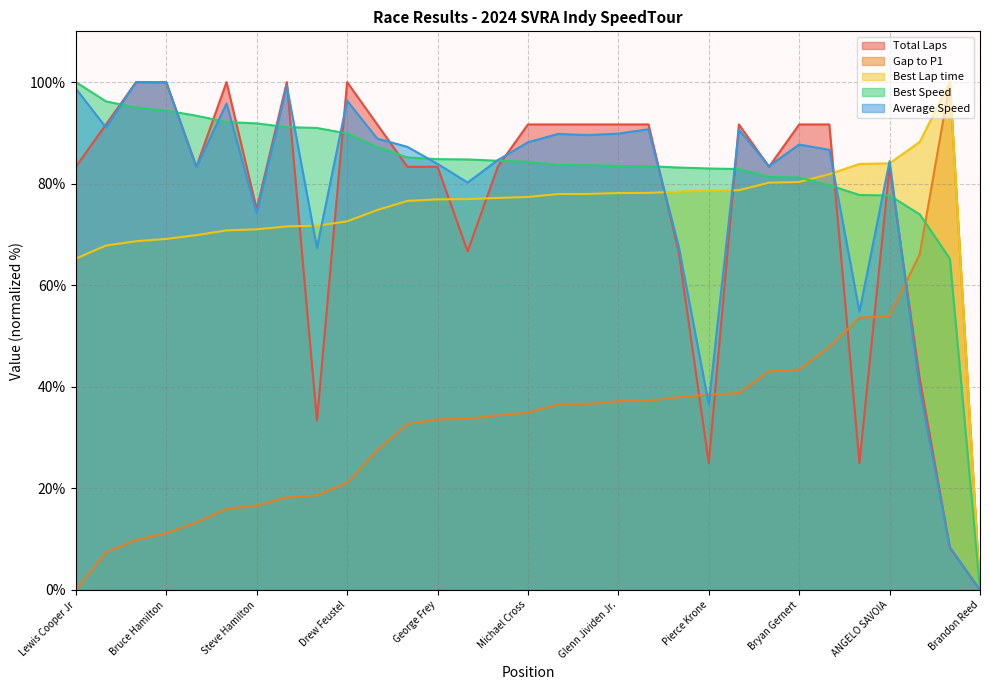

True or false: Best Lap time has more than 0 interior local peaks.

True